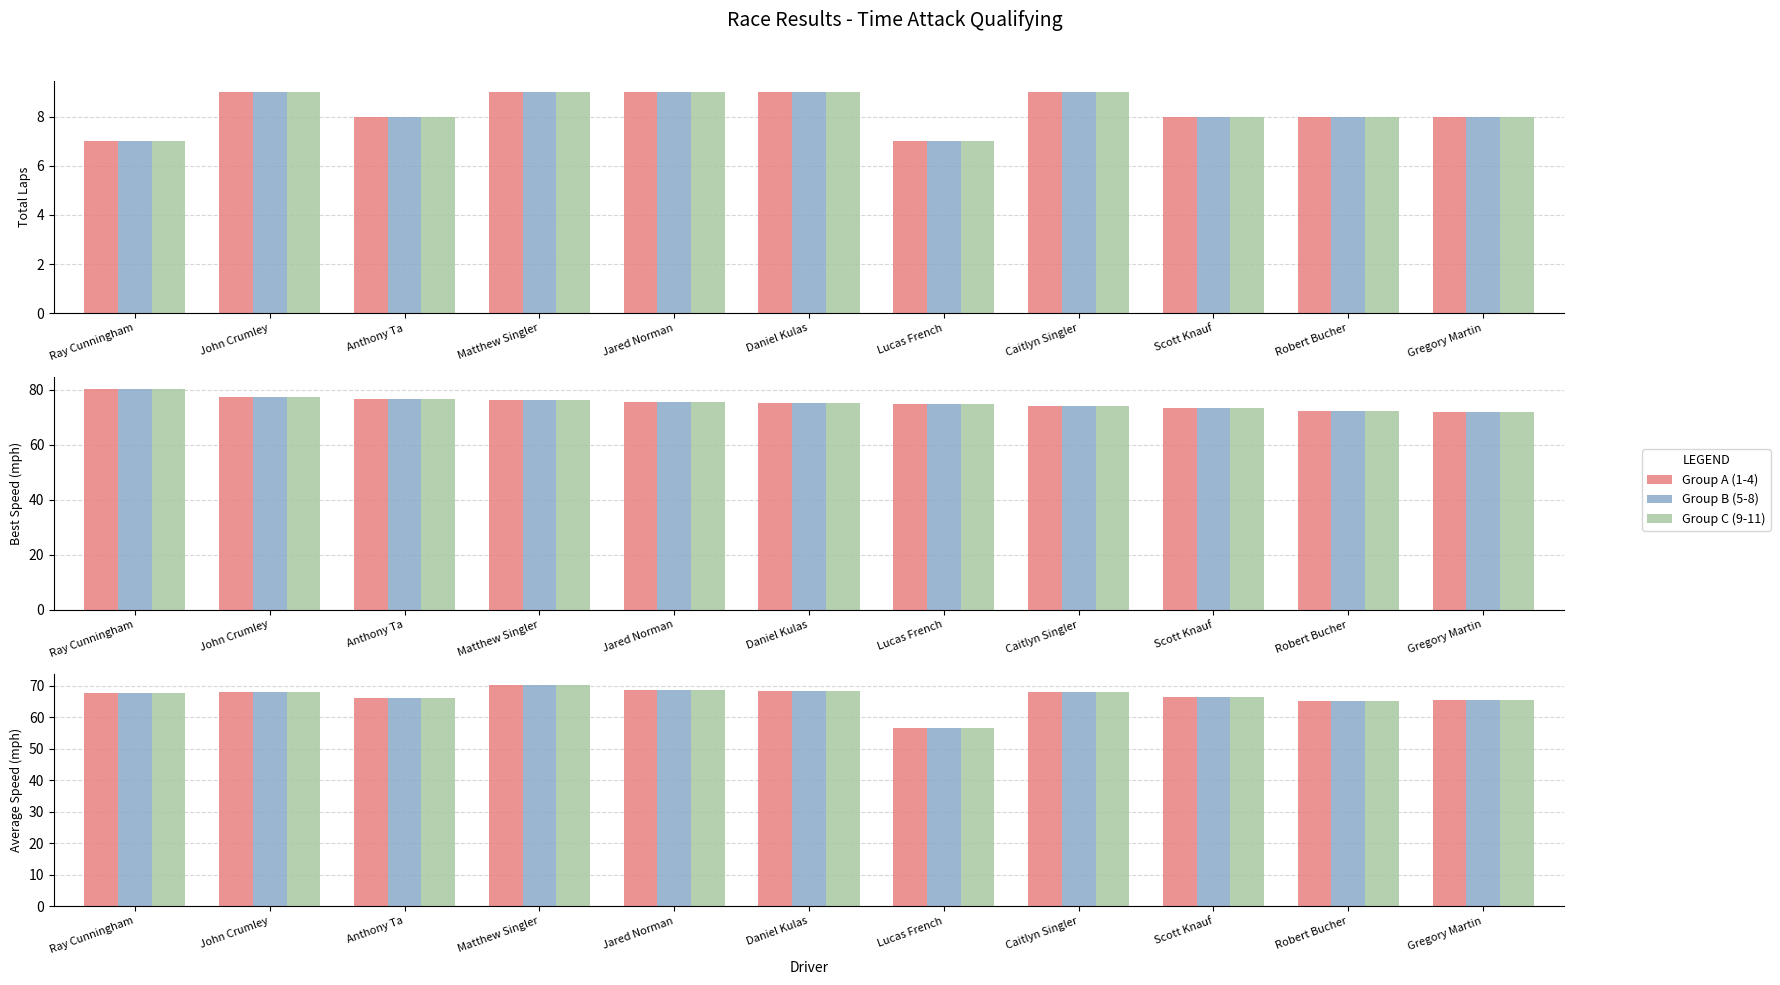

What is the sum of the Group B values at Jared Norman and Gregory Martin?

134.1